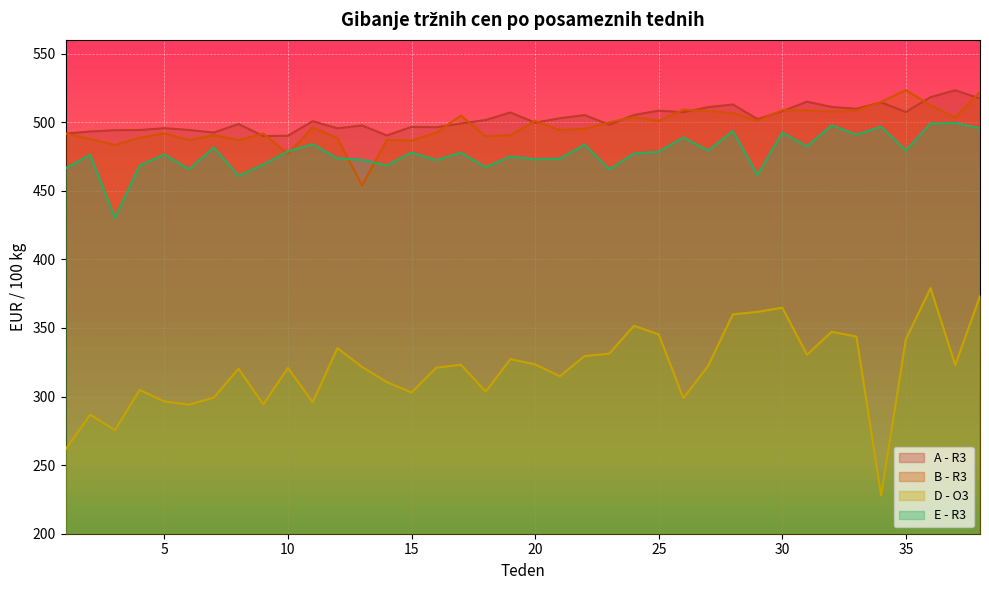

Which series changed the most between 29 and 36?

E - R3